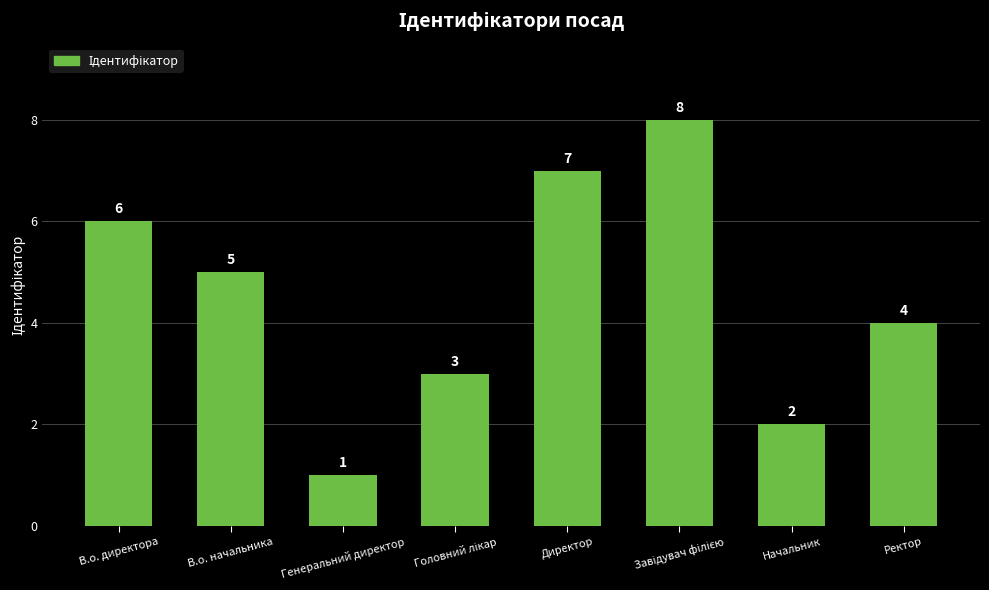

At which label is the value closest to 4?

Ректор